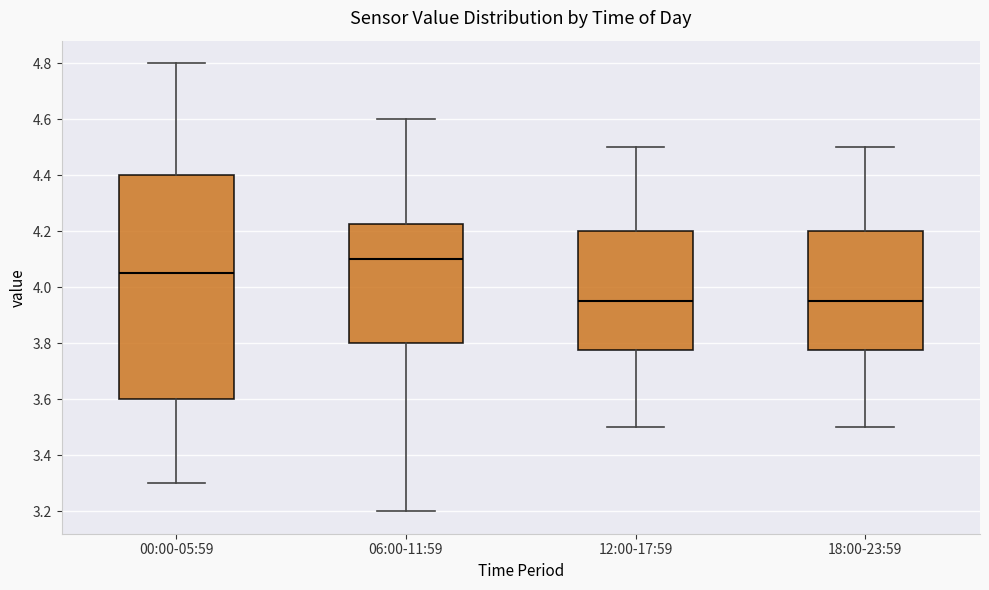

Where is the lower edge of the box for 12:00-17:59 on the y-axis? The values are not printed on the chart, so give them approximately, as read against the axis.

3.78